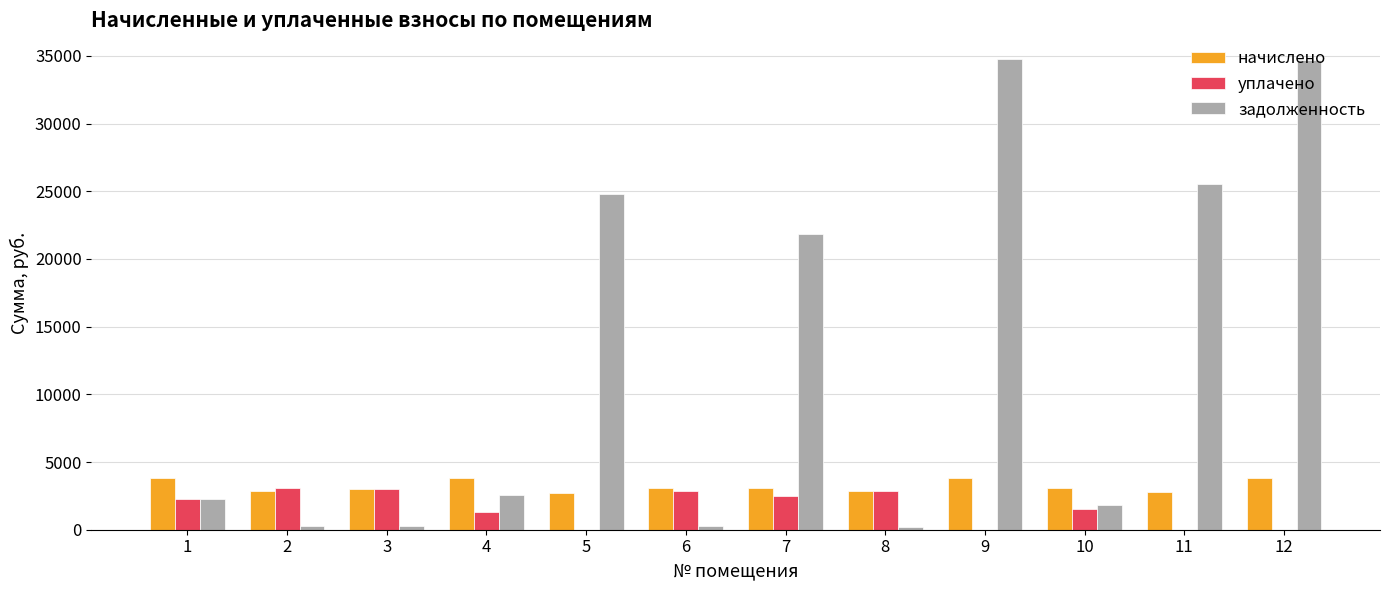

What is the maximum value shown in the chart?

34778.6